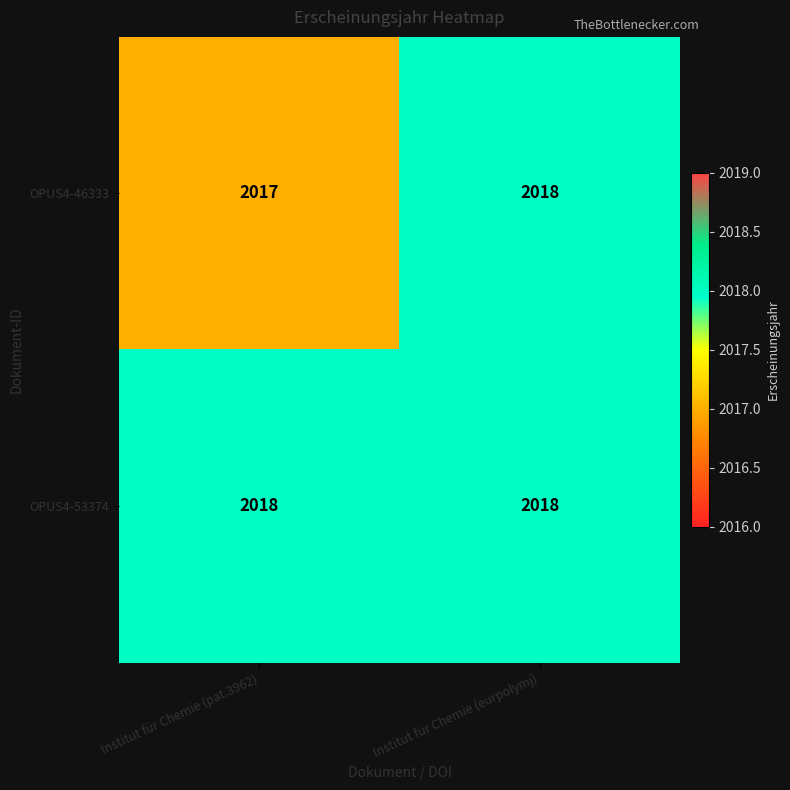

Where is OPUS4-46333 nearest to the value 2017?

Institut für Chemie (pat.3962)